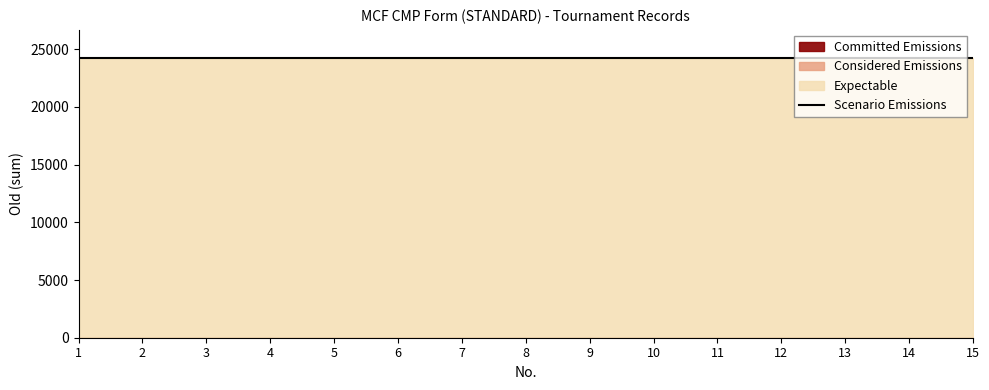

True or false: Expectable has a value of 36926 at 9.

False